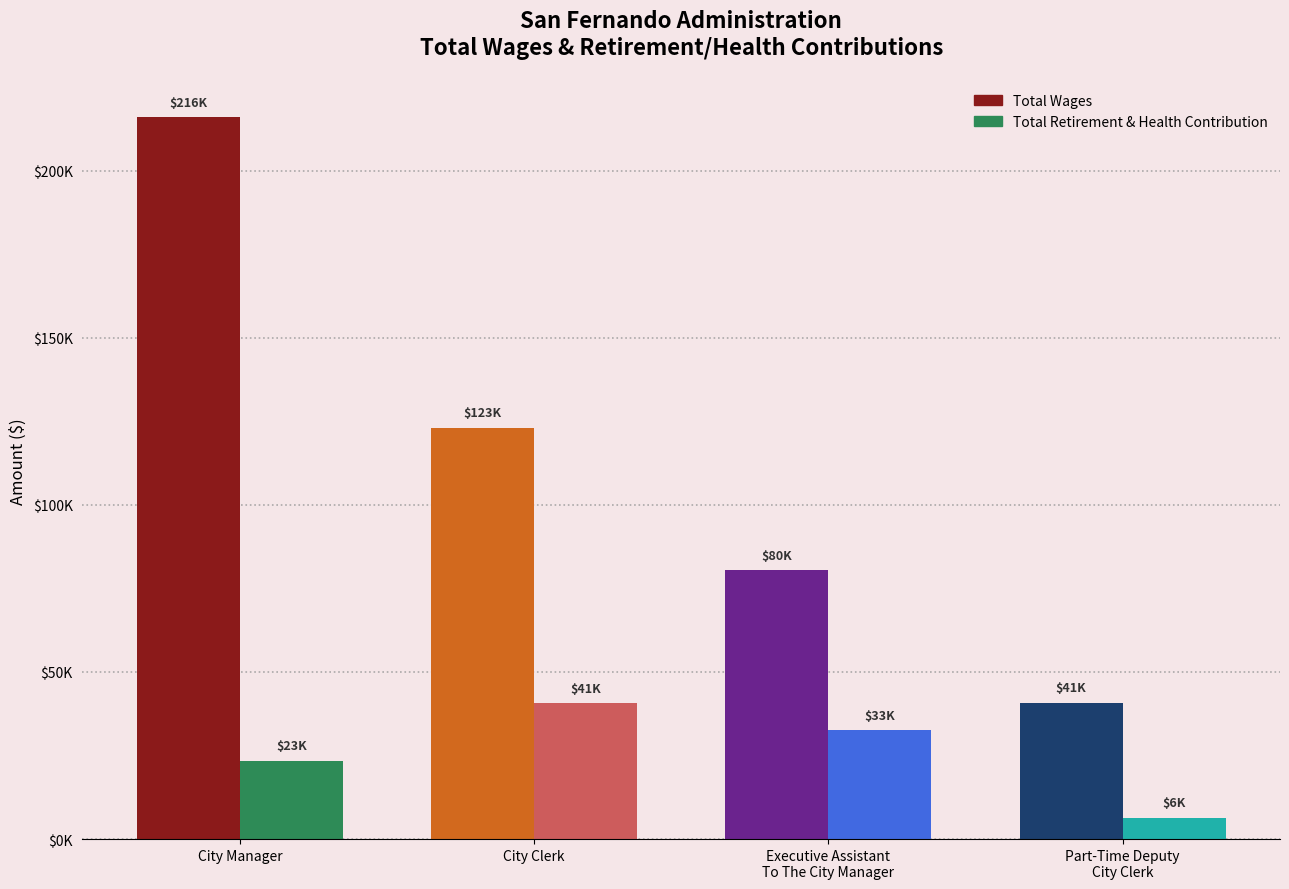

What is the smallest value displayed?

6390